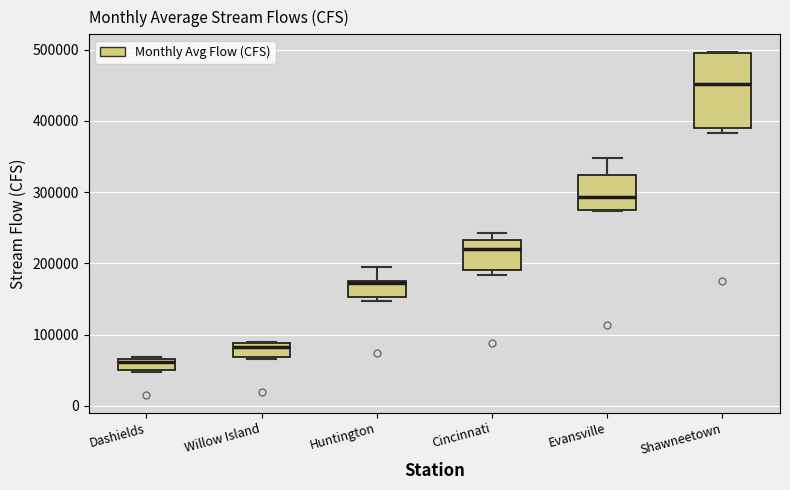

Which box has the highest median line?

Shawneetown